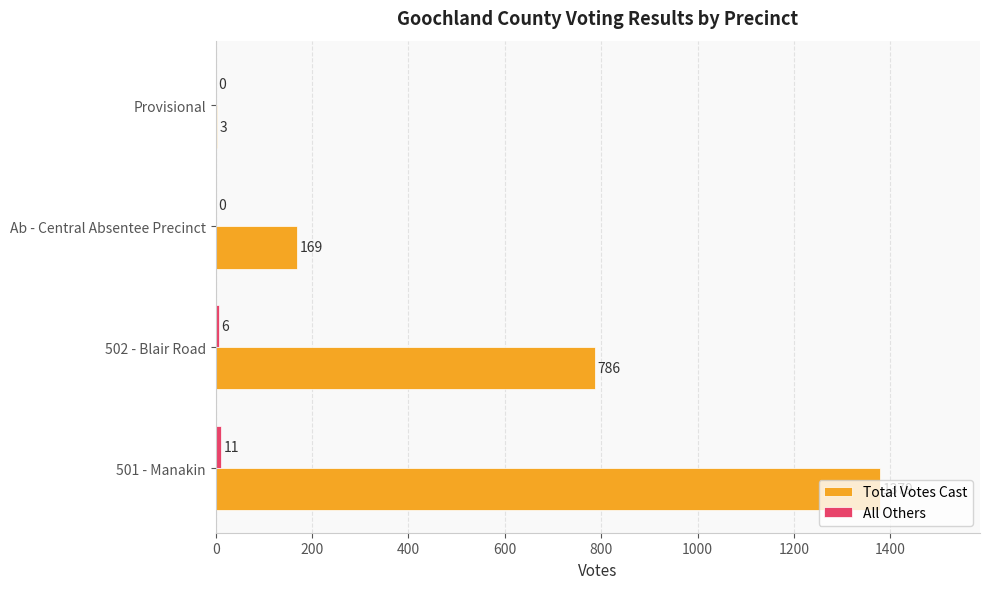

Is it true that Total Votes Cast equals 1379 at 501 - Manakin?

True